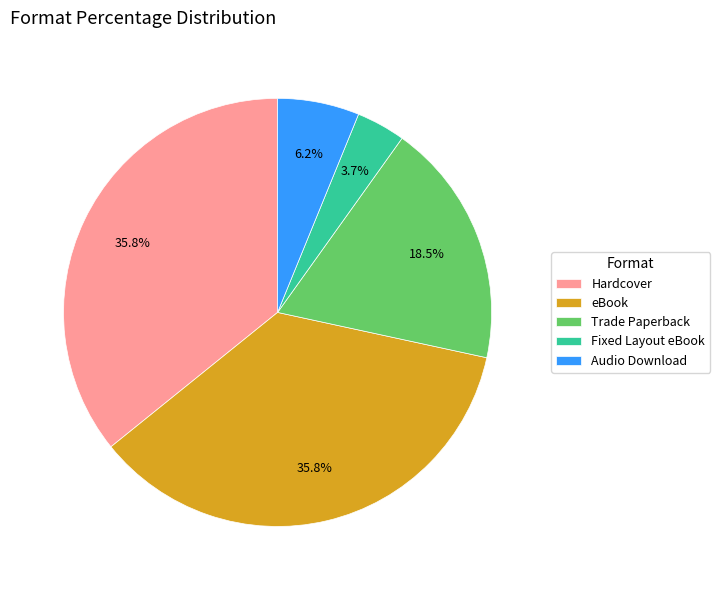

Do Trade Paperback and Audio Download together represent more than half of the pie?

No